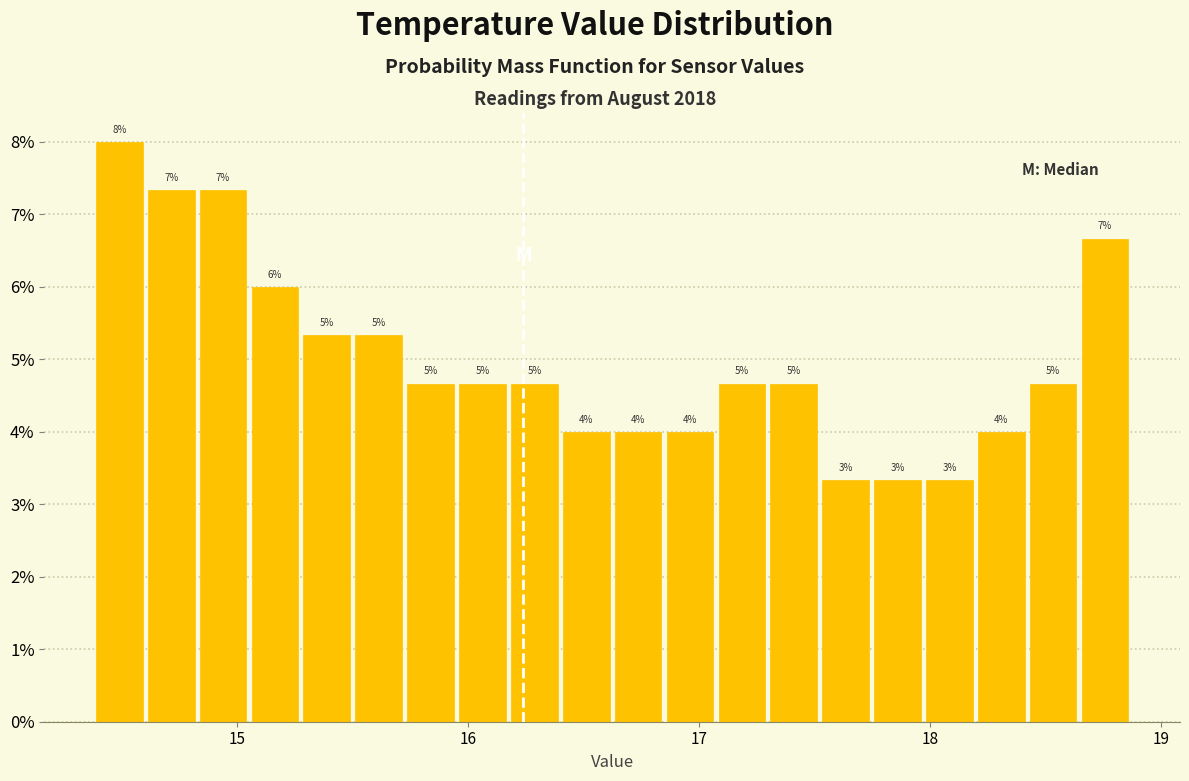

Around what value on the x-axis is the tallest bar? Give the approximate position of its centre, as read against the axis.

14.5